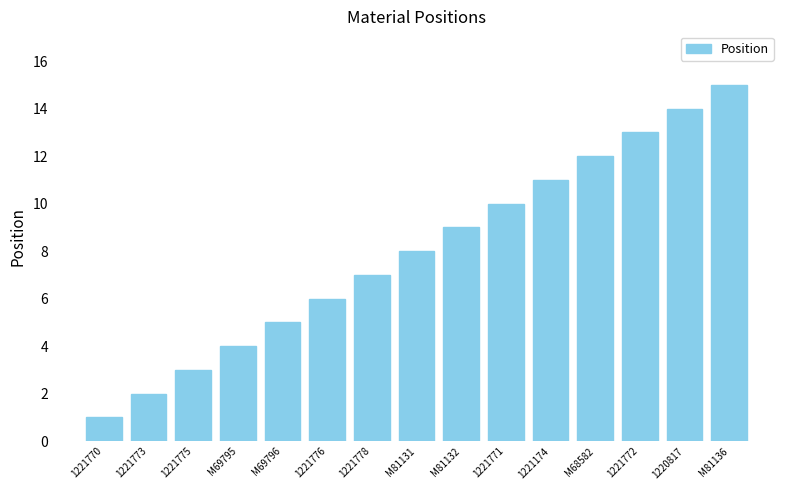

What is the label of the 3rd bar from the left?

1221775